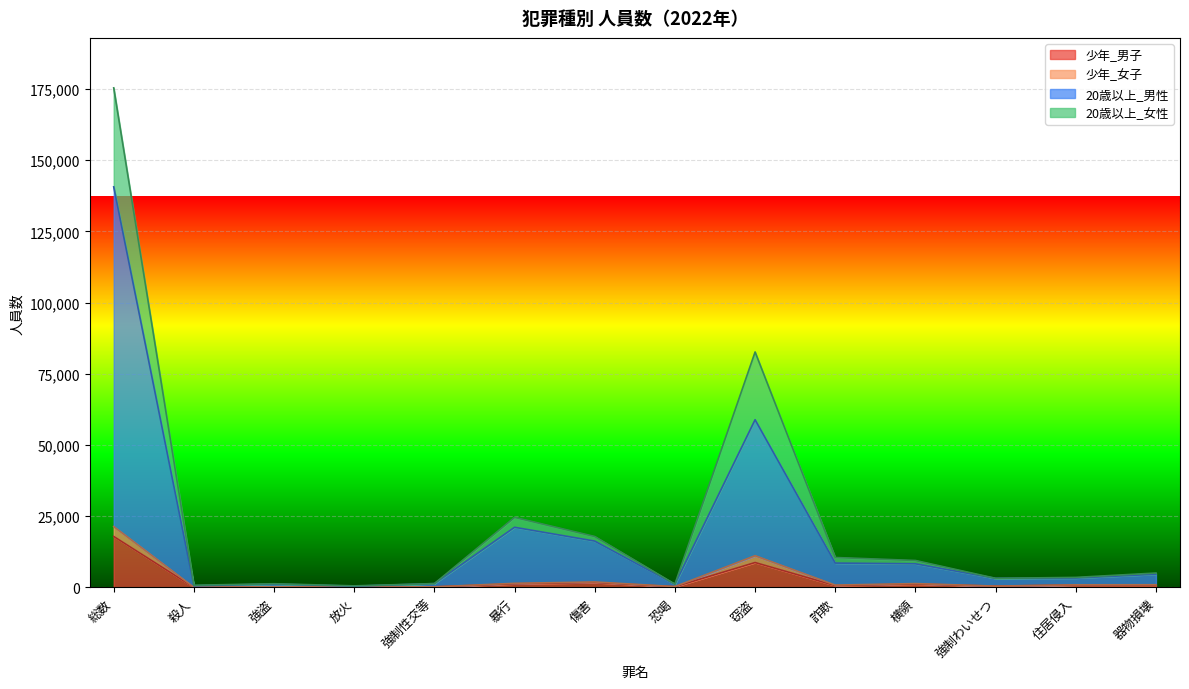

Is the value of 20歳以上_女性 at 強盗 greater than the value of 少年_男子 at 強制性交等?

Yes